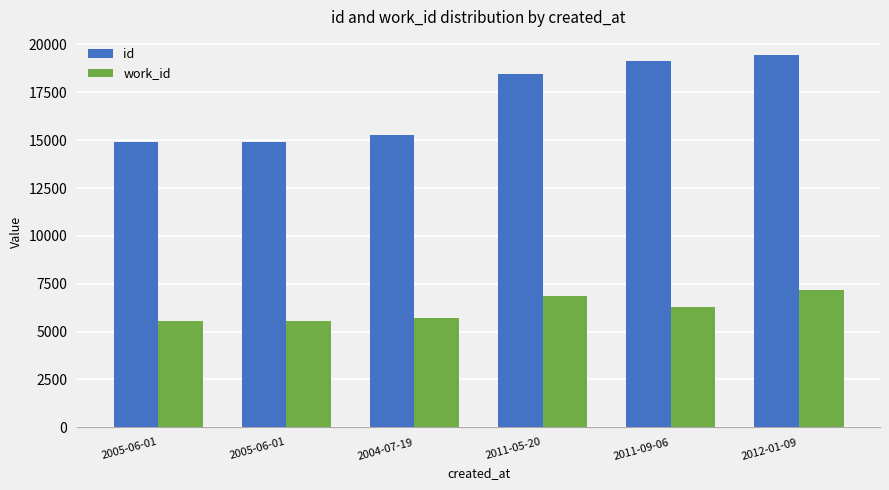

True or false: id has a value of 7633 at 2011-09-06.

False